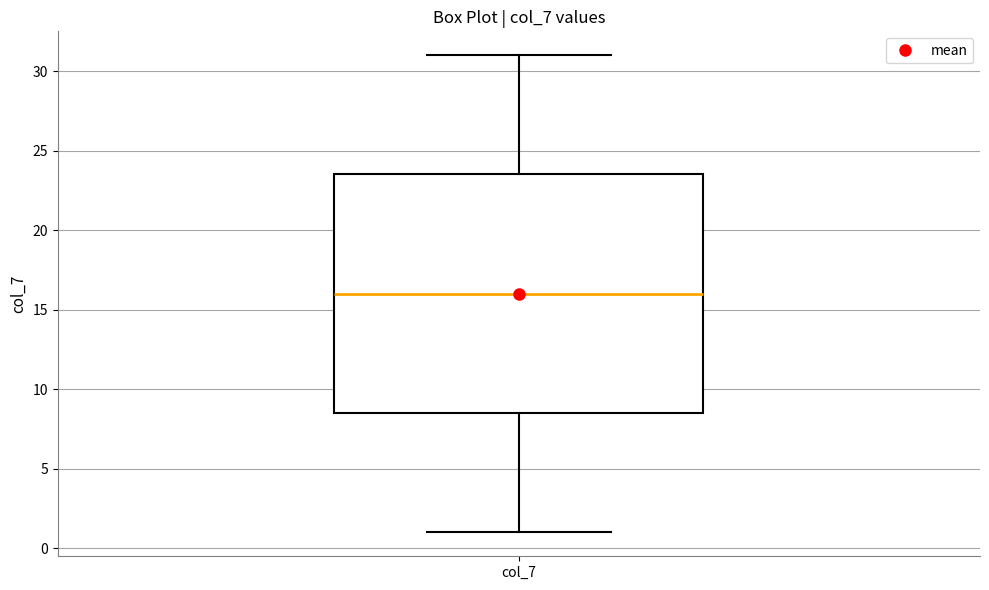

Transcribe this box plot: give where the median line is, the range the box spans, and where the two whiskers end, as read against the y-axis. The values are not printed on the chart, so give them approximately, as read against the axis.

median 16.0, box 8.5 to 23.5, whiskers 1.0 to 31.0